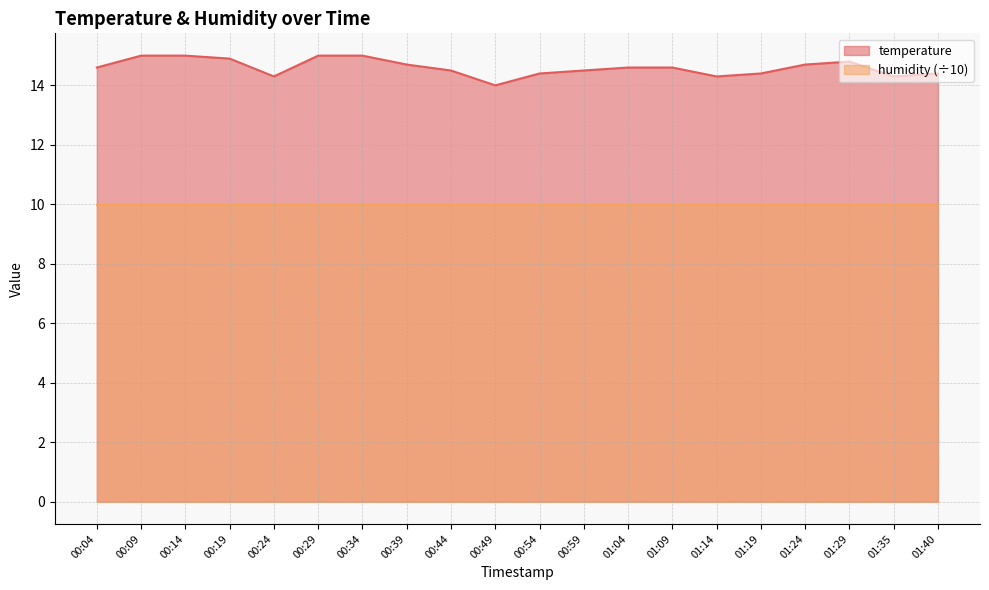

What is the change in value from 00:09 to 01:14?

-0.7